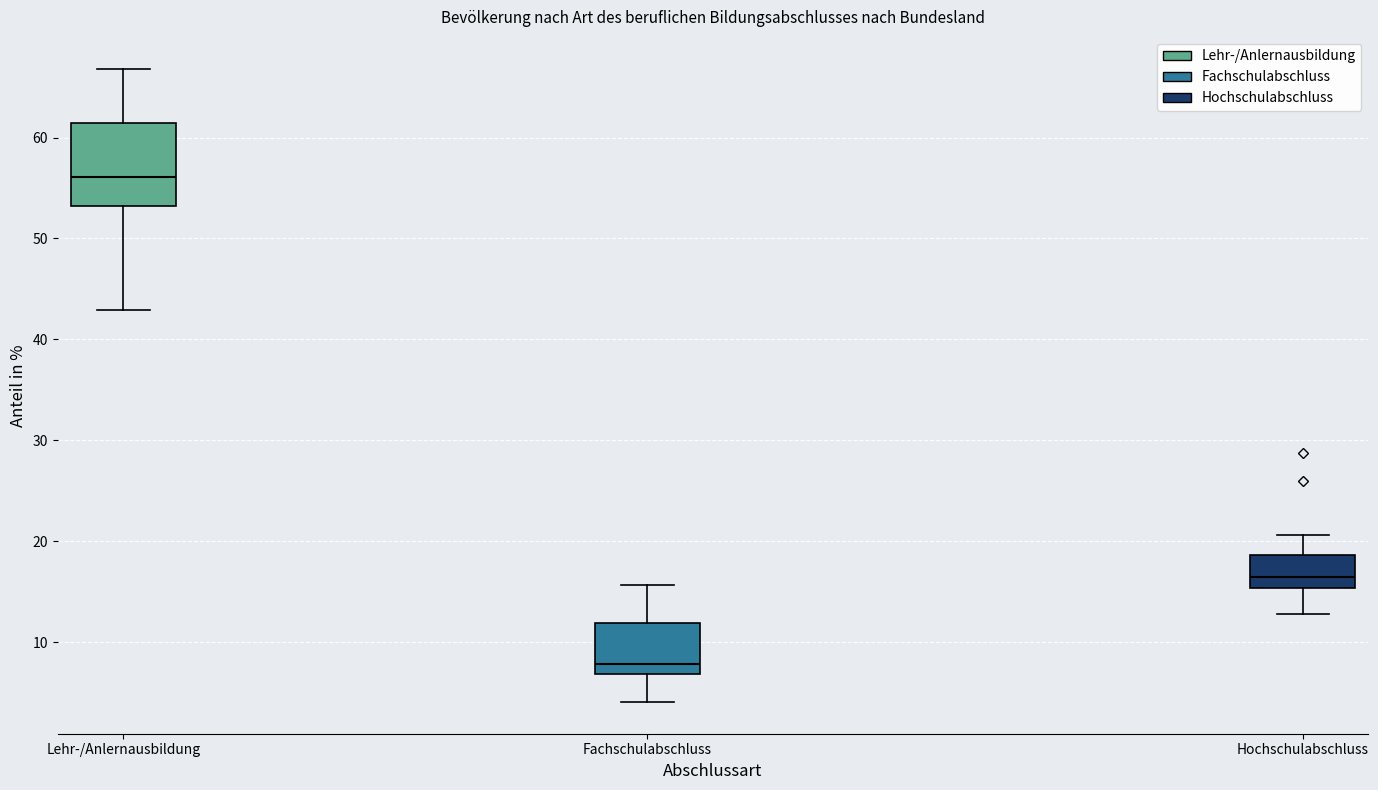

Where does the upper whisker of the box for Lehr-/Anlernausbildung end on the y-axis? The values are not printed on the chart, so give them approximately, as read against the axis.

67